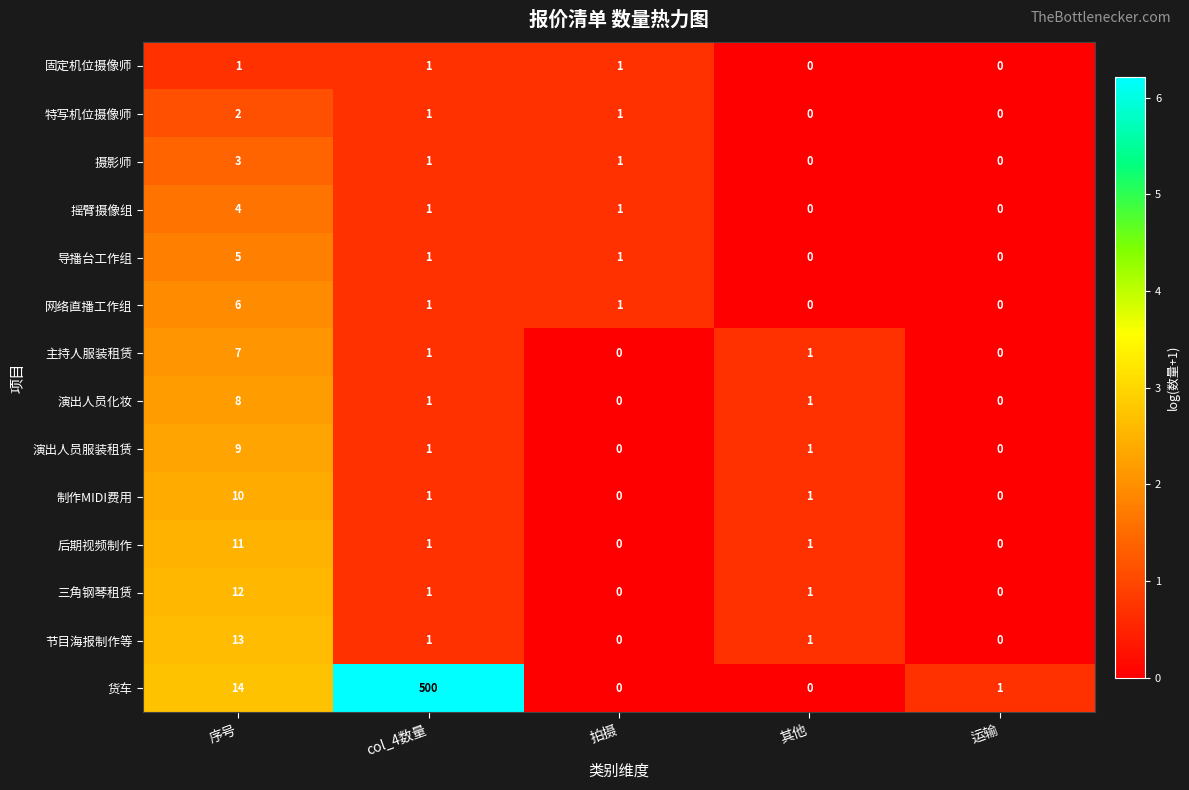

Which series has the largest total across all categories?

货车